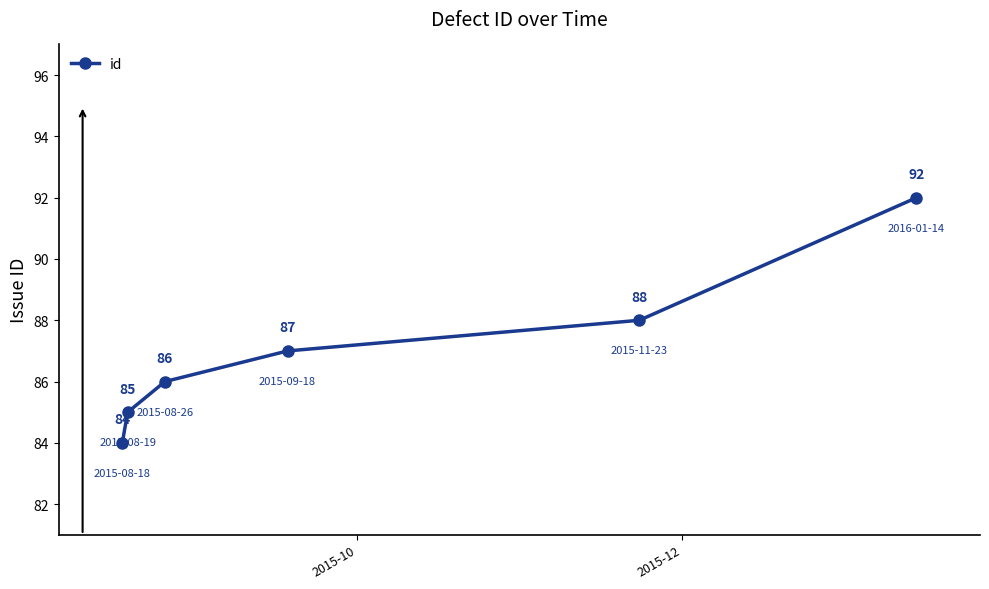

What is the value of the 2nd point from the left?

85